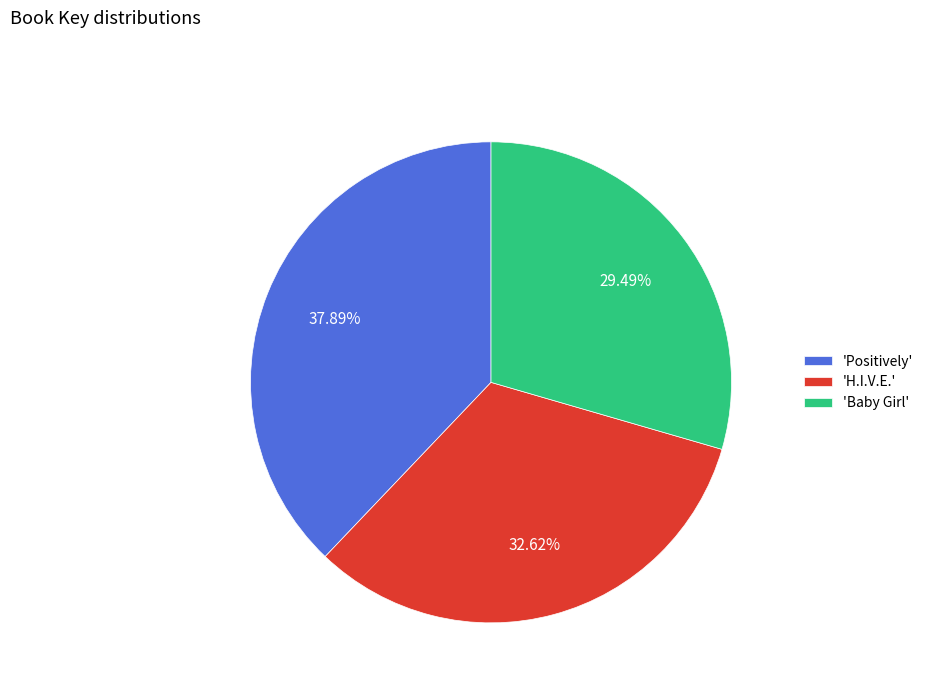

Which category has the biggest portion of the pie?

'Positively'